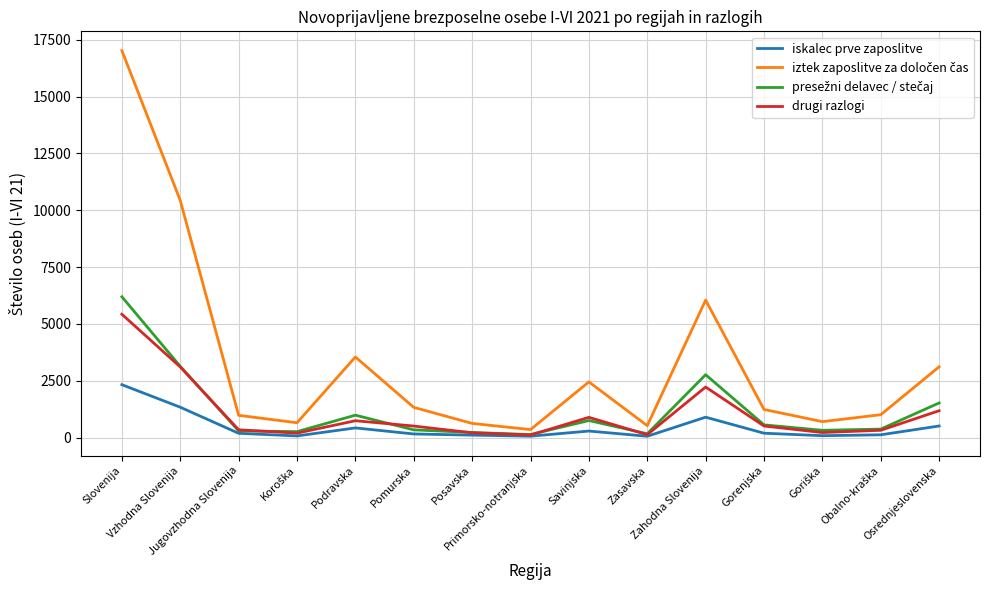

What position from the left is Zasavska?

10